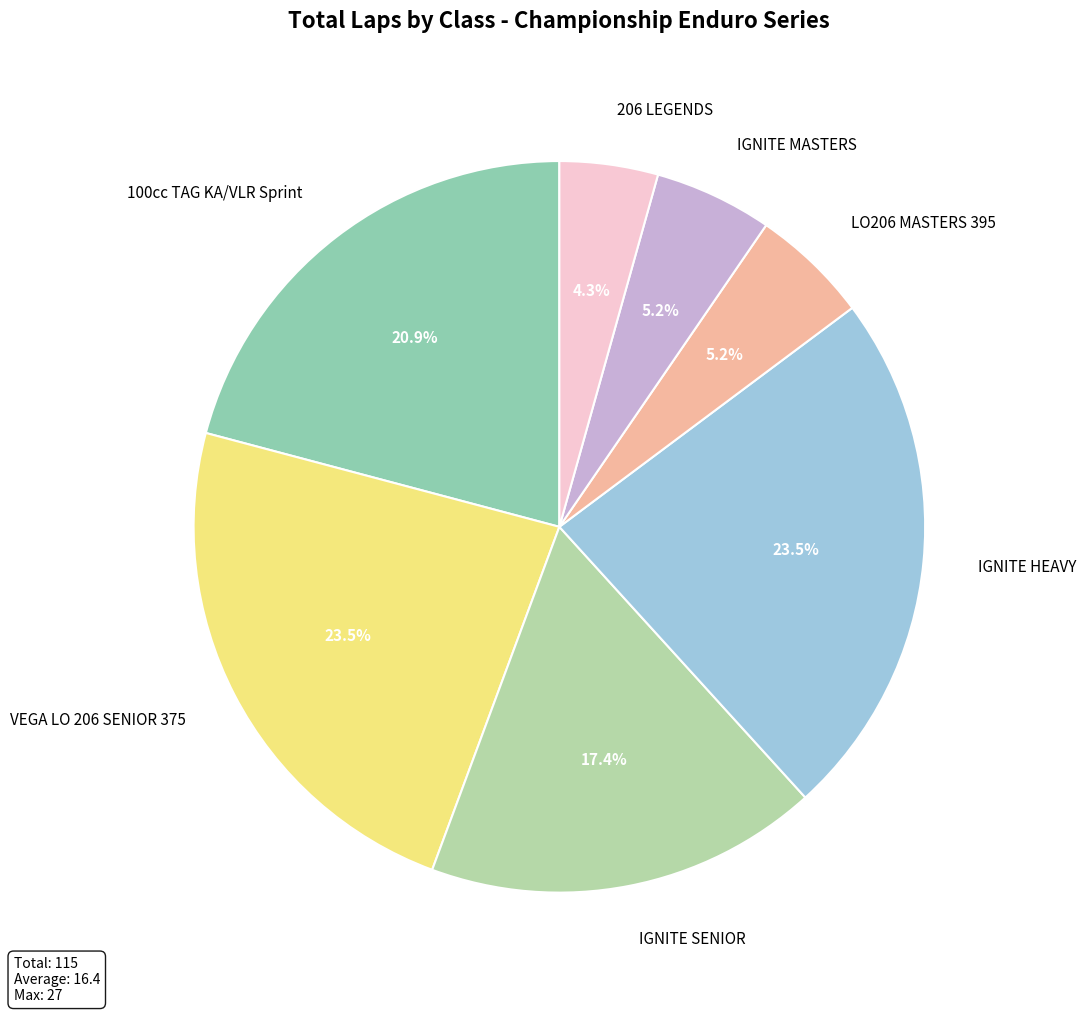

To the nearest percent, what is the difference between the largest and smallest slice percentages?

19%